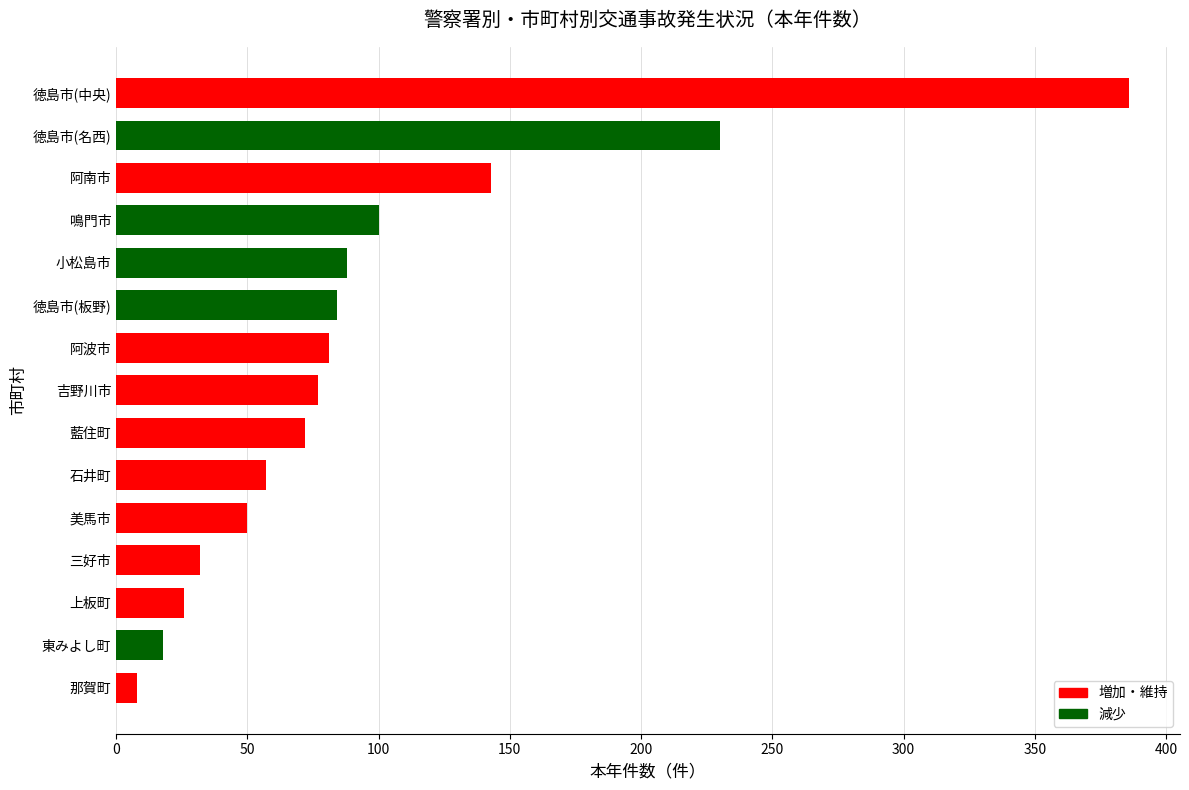

Are the bars grouped side by side (vs. stacked)?

No